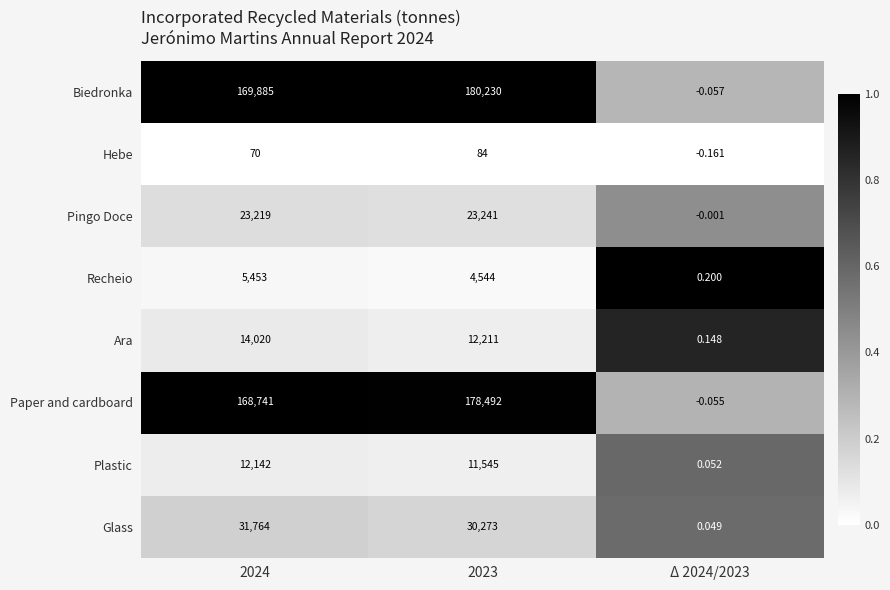

How many data points does each series have?

3